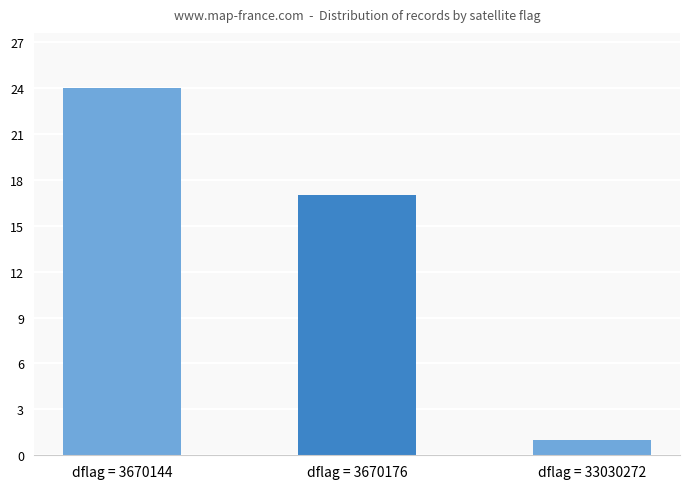

Which has a higher value, dflag = 3670176 or dflag = 3670144?

dflag = 3670144